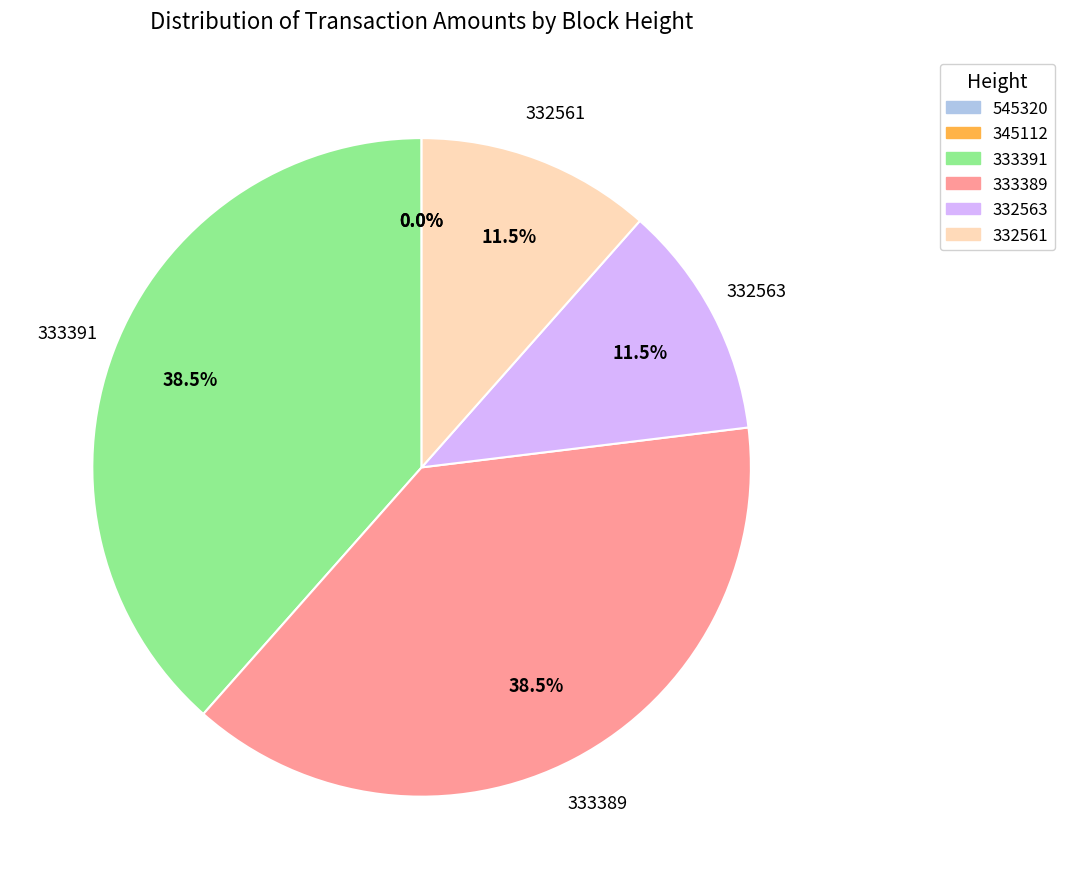

What is the ratio of the value at 332561 to the value at 333389?

0.3